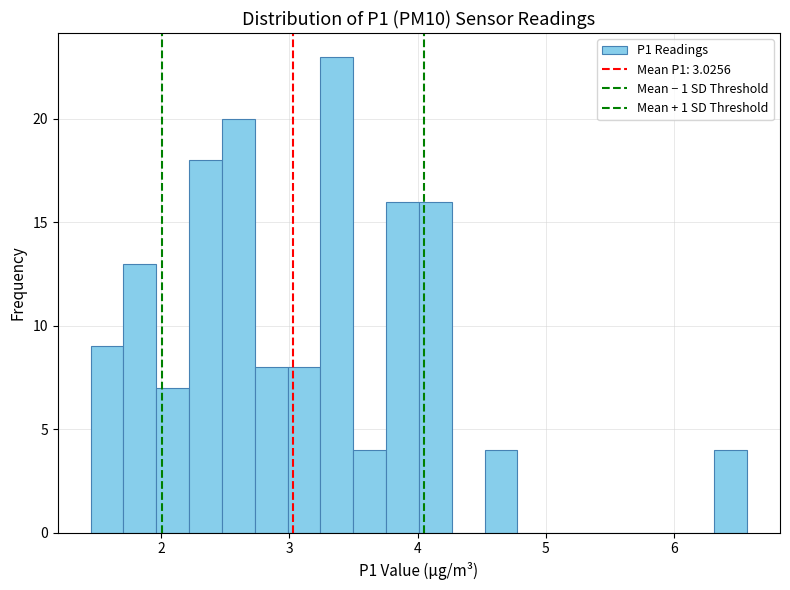

Read against the x-axis, roughly where is the centre of the tallest bar?

3.4